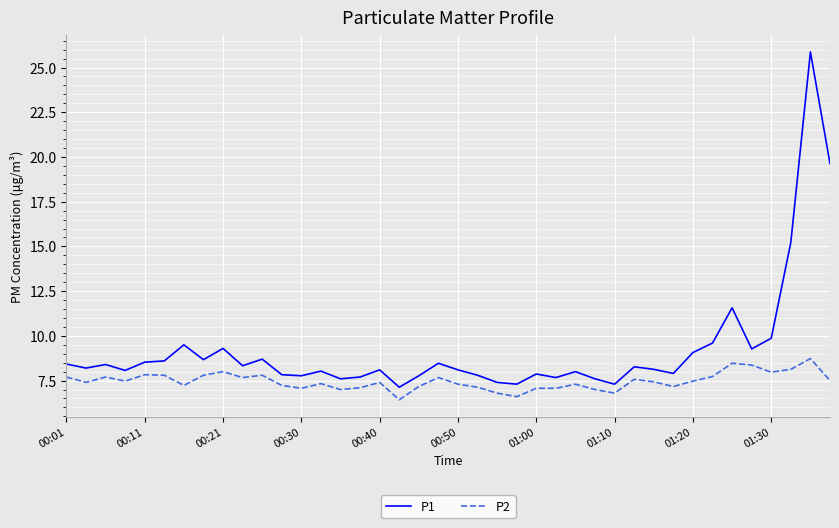

Which series has the widest spread of values?

P1